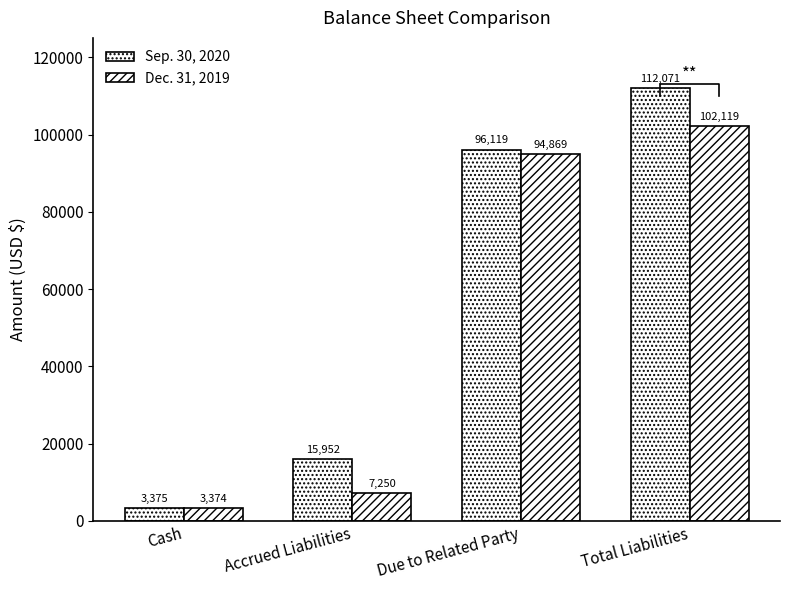

The value of Sep. 30, 2020 at Total Liabilities is 112071. True or false?

True